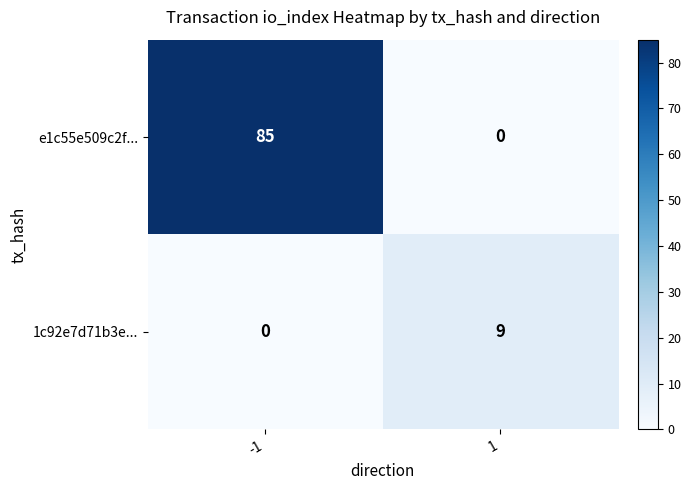

Reading left to right, what are all the values shown in this chart?

e1c55e509c2f...: 85	0
1c92e7d71b3e...: 0	9